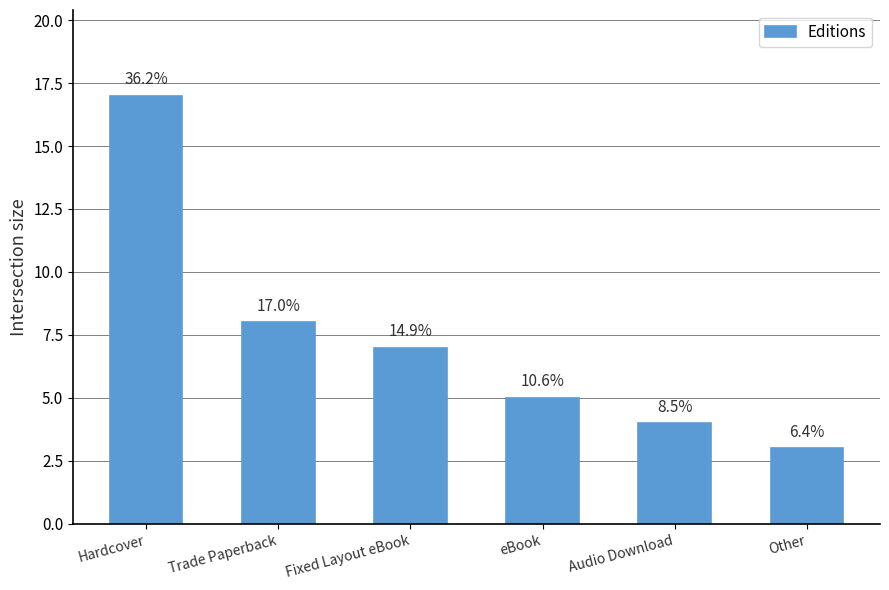

List the labels in order of value, largest first.

Hardcover, Trade Paperback, Fixed Layout eBook, eBook, Audio Download, Other